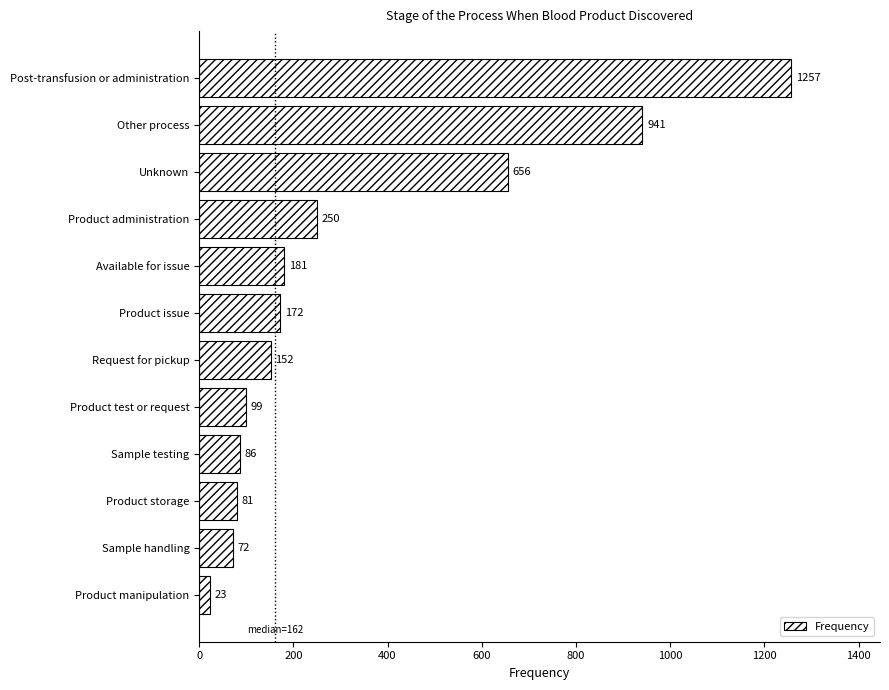

Reading top to bottom, list all the values displayed in this chart.

Post-transfusion or administration=1257	Other process=941	Unknown=656	Product administration=250	Available for issue=181	Product issue=172	Request for pickup=152	Product test or request=99	Sample testing=86	Product storage=81	Sample handling=72	Product manipulation=23